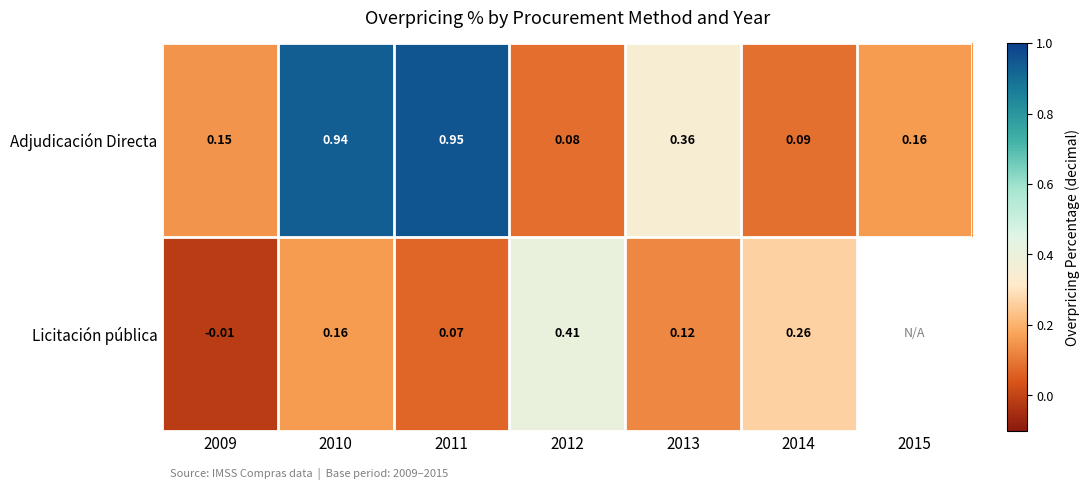

Between 2009 and 2010, which series saw the biggest shift?

Adjudicación Directa